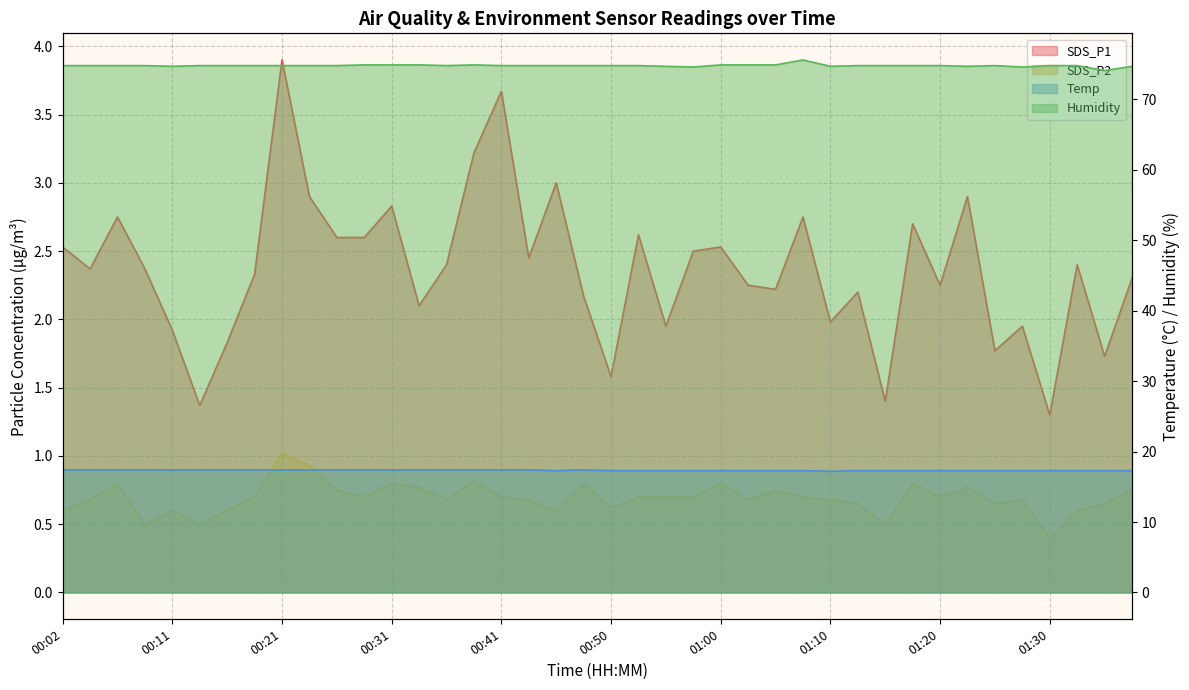

What is the difference between the highest and lowest values at 00:21?

73.8